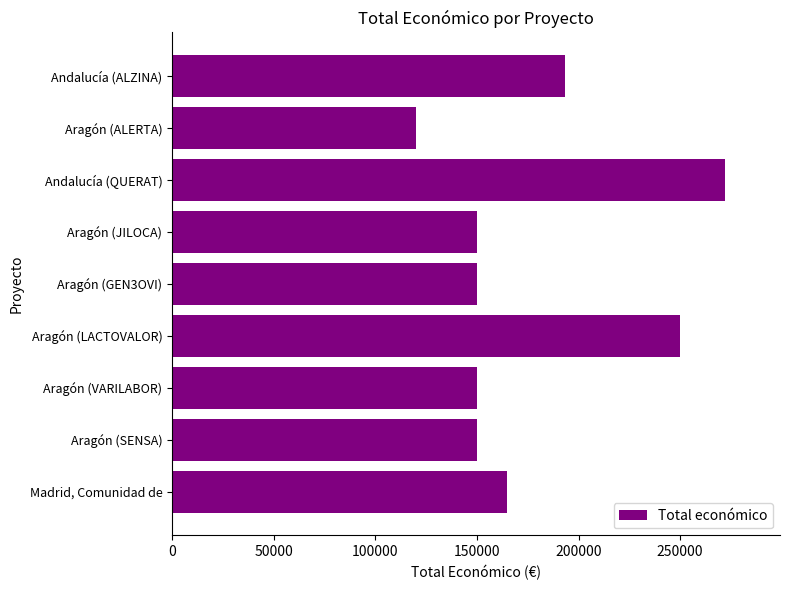

Approximately how many times larger is the value at Aragón (ALERTA) compared to Aragón (VARILABOR)?

0.8